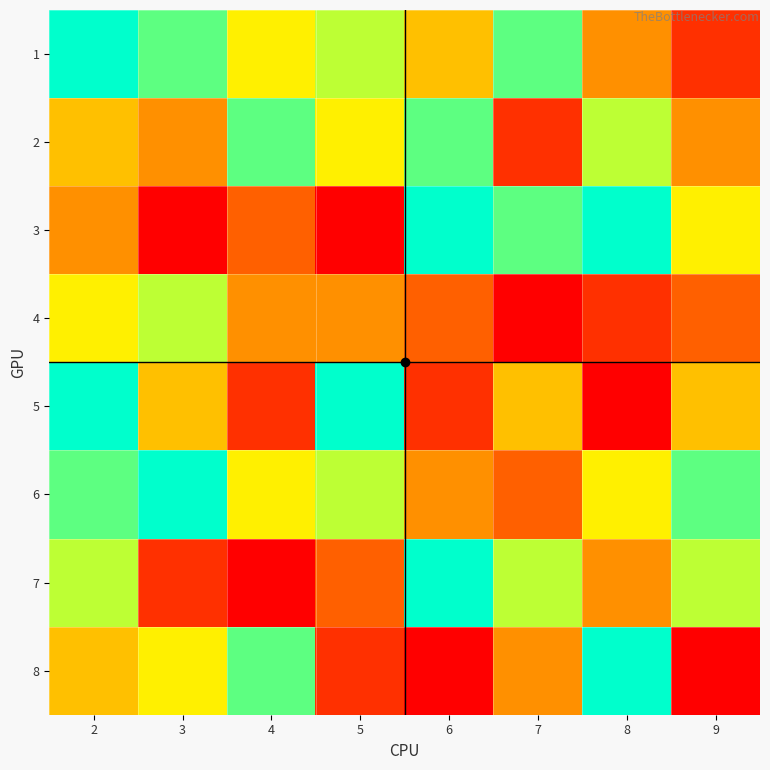

At which category is the sum across all series the highest?

2